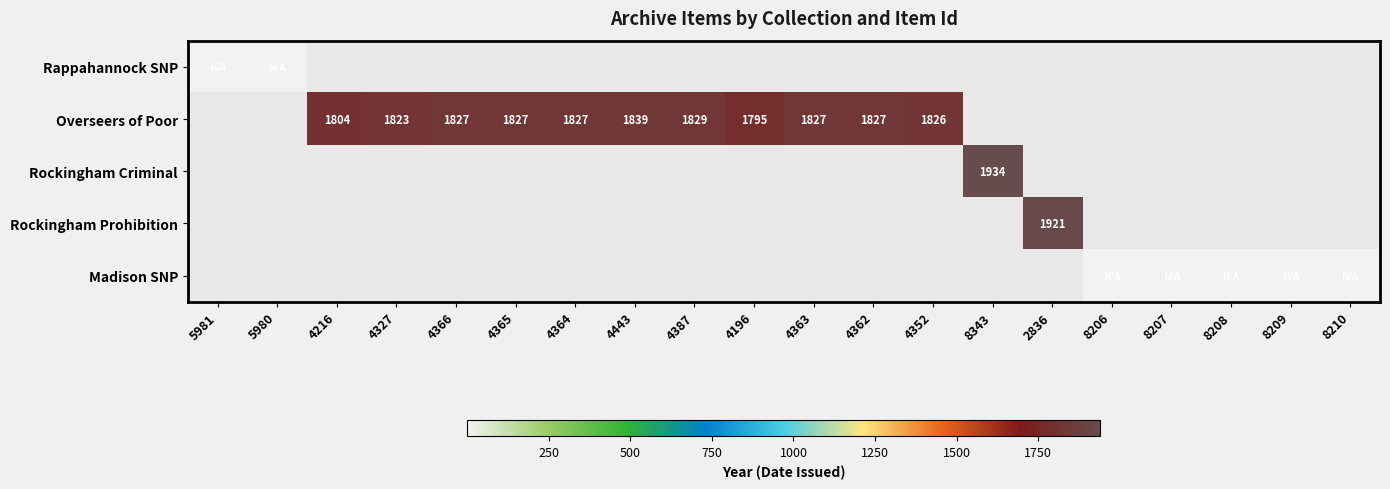

True or false: Overseers of Poor has a value of 1827 at 4365.

True